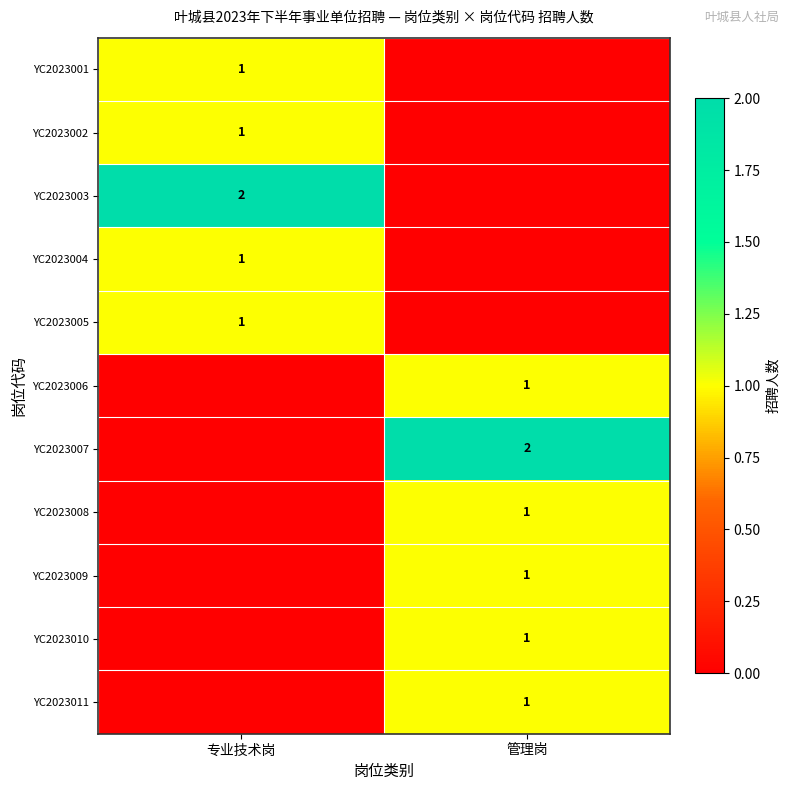

What is the greatest value displayed?

2